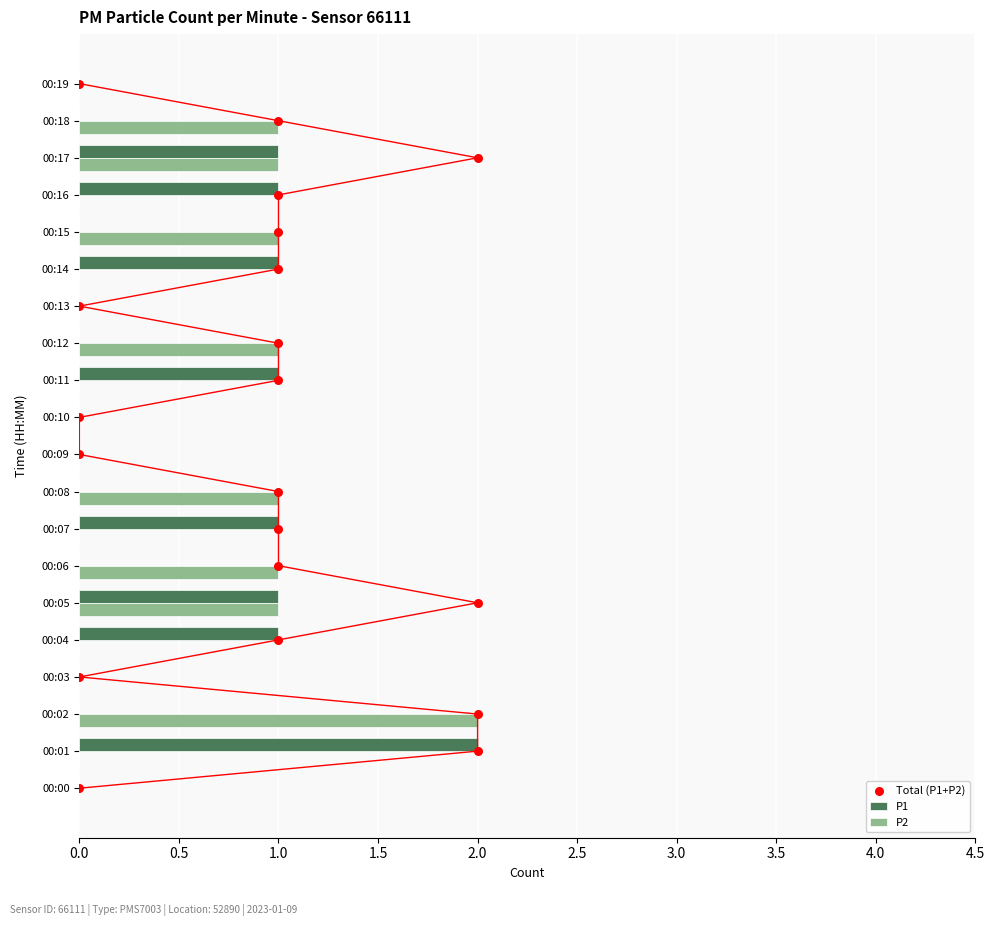

Which category has the highest value in the P1 series?

00:01